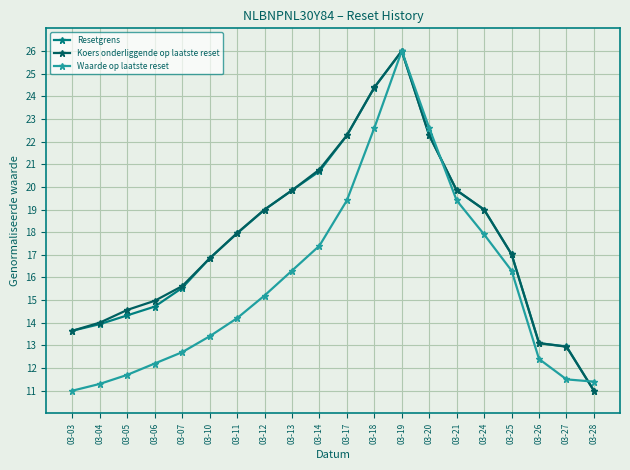

At which category is the sum across all series the highest?

03-19